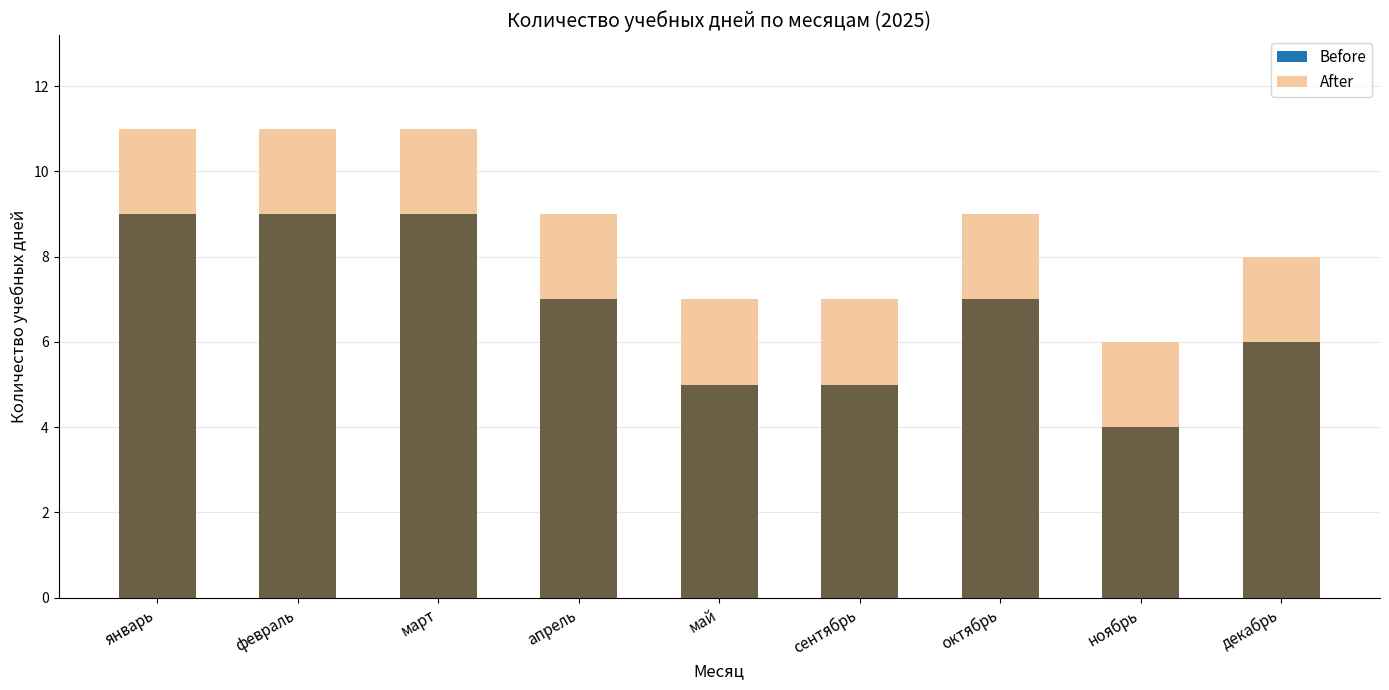

What is the minimum value for Before?

4